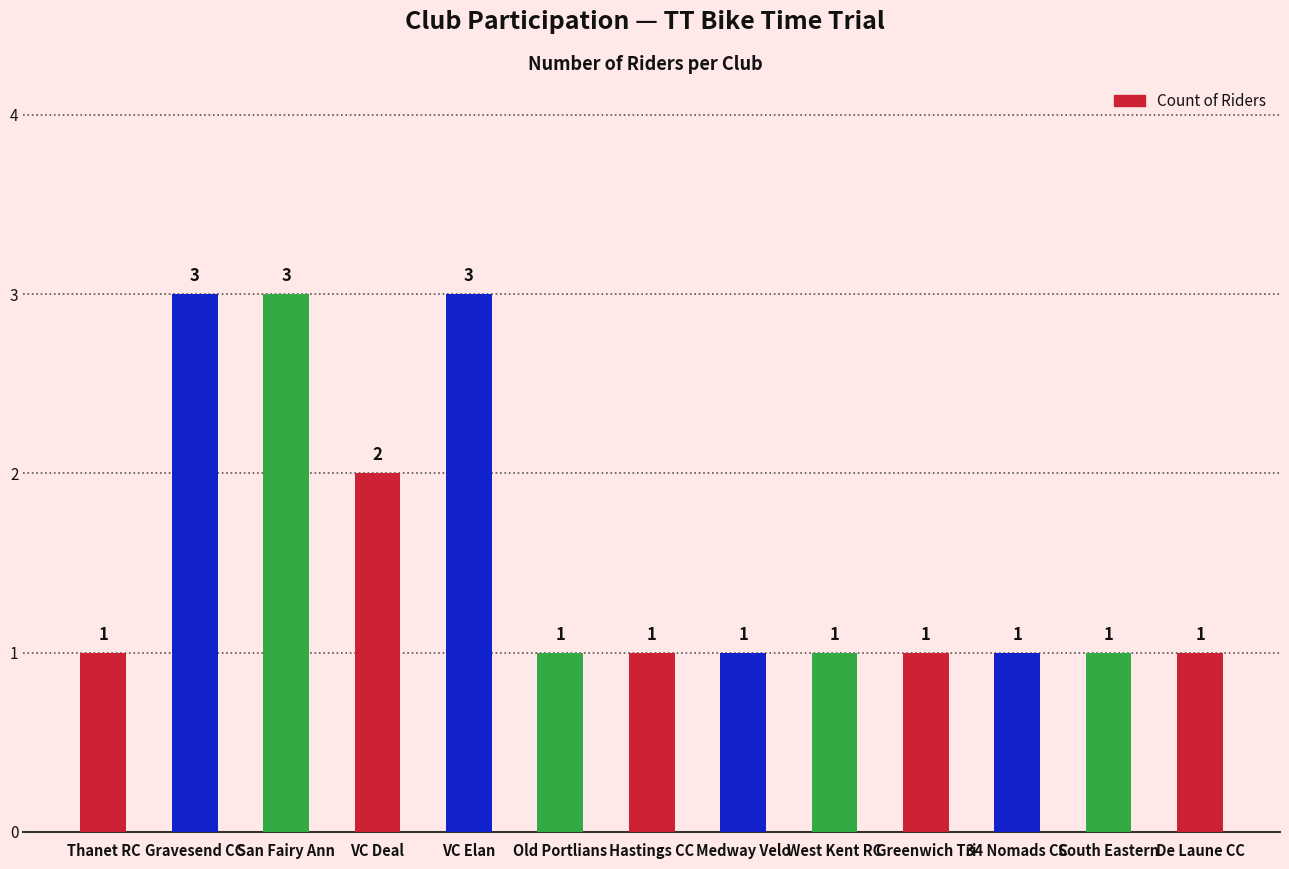

Approximately how many times larger is the value at VC Deal compared to Medway Velo?

2.0